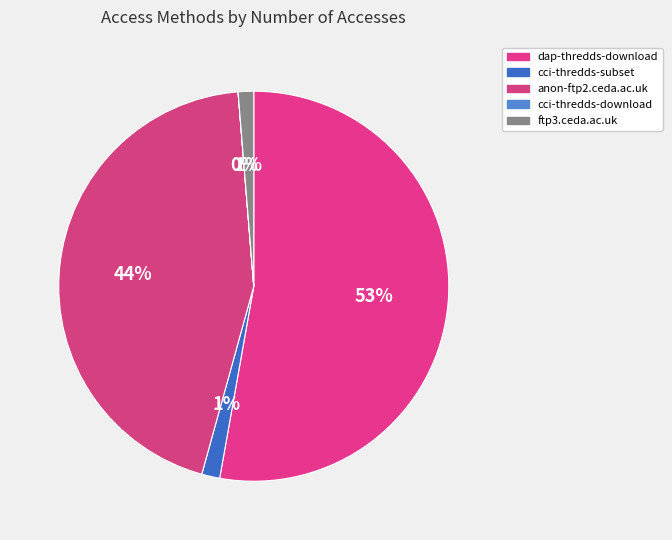

What percentage is the cci-thredds-subset slice, to the nearest percent?

1%